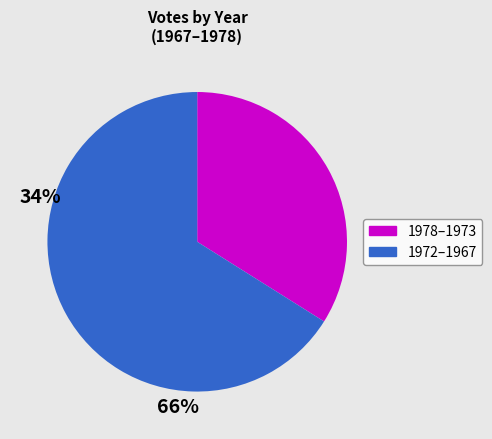

Is there any slice that represents more than half of the pie?

Yes